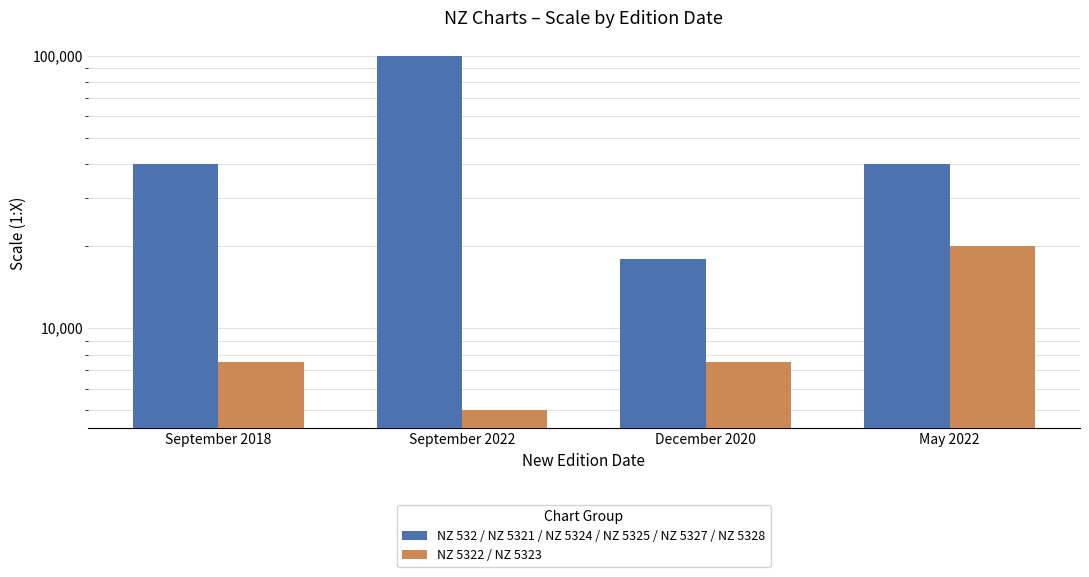

At which category does the chart reach its peak across all series?

September 2022